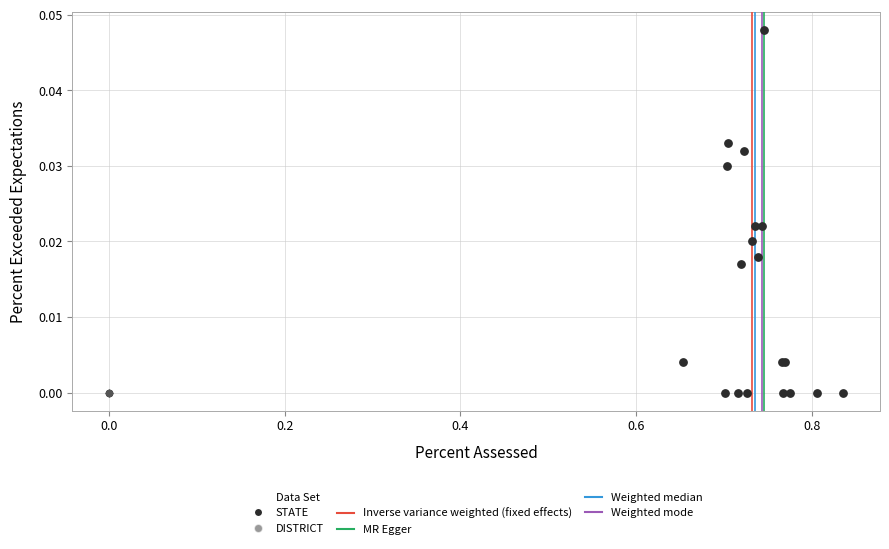

Which series reaches the maximum Y coordinate?

STATE